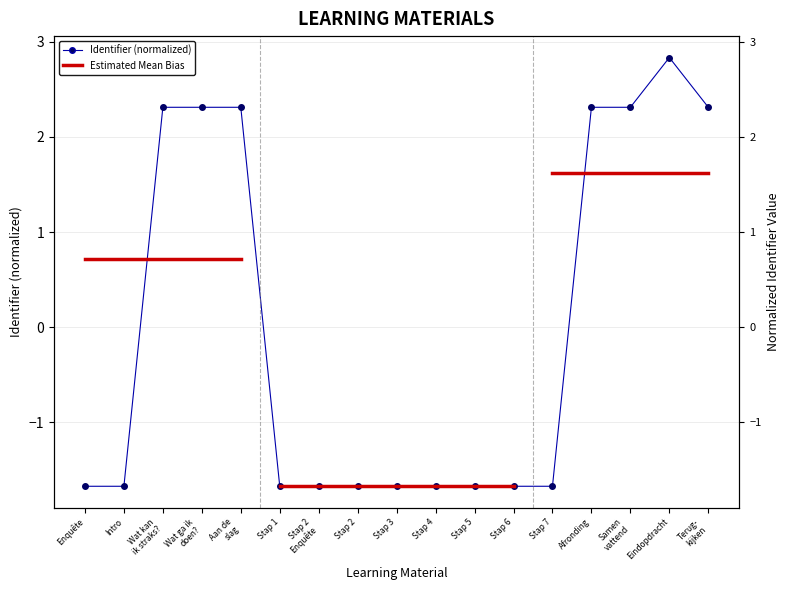

Count the number of categories in the chart.

17